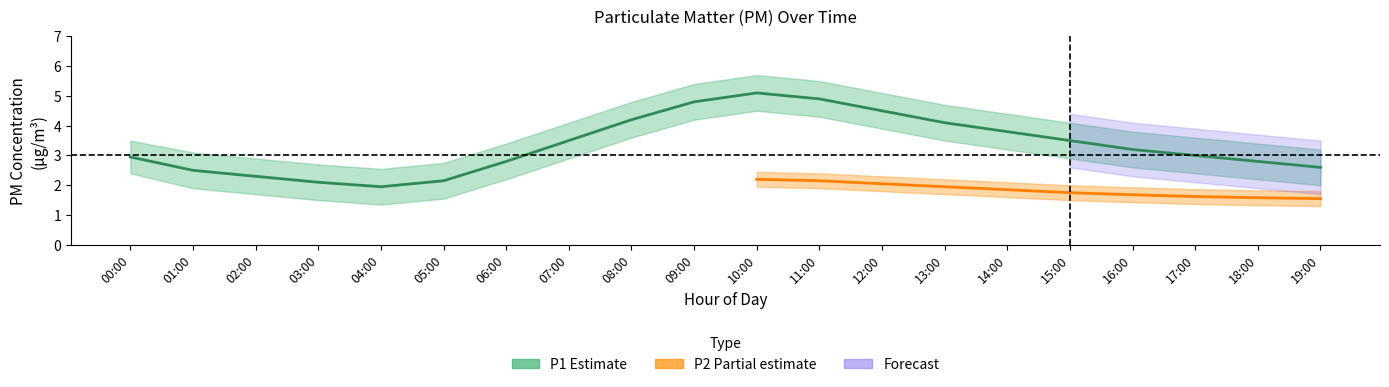

True or false: P2 has more than 1 points higher than both neighbors.

False